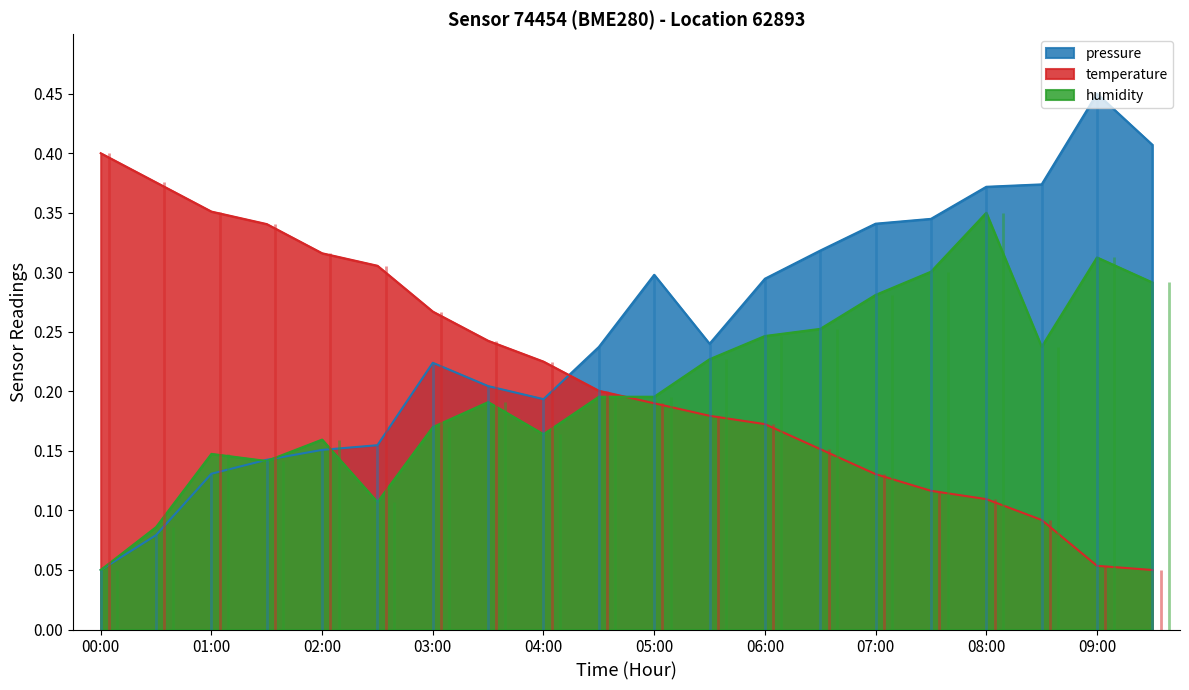

What position from the right is 02:30?

15